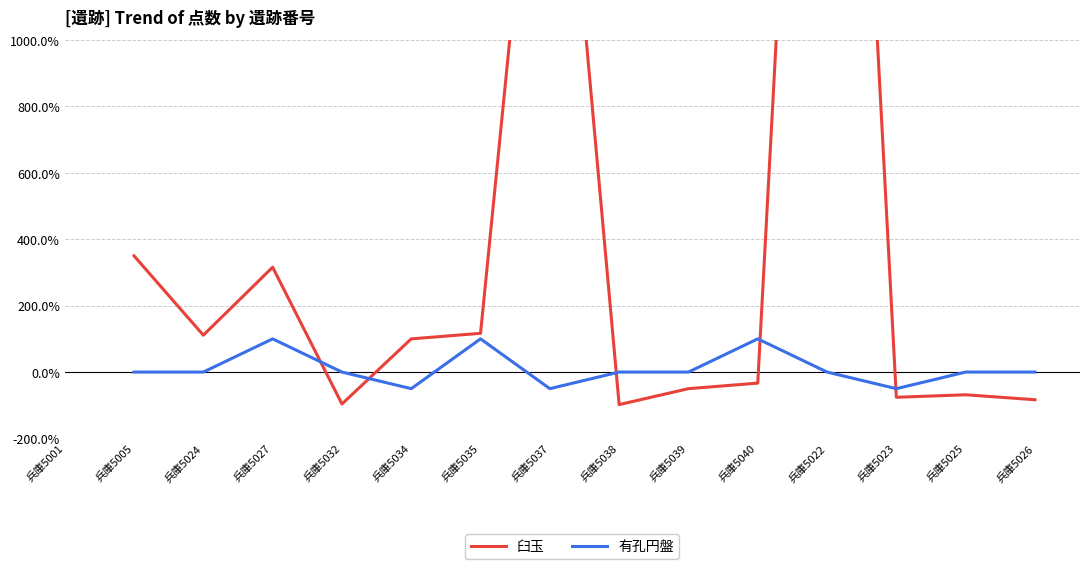

How many positive values does the 有孔円盤 series have?

3